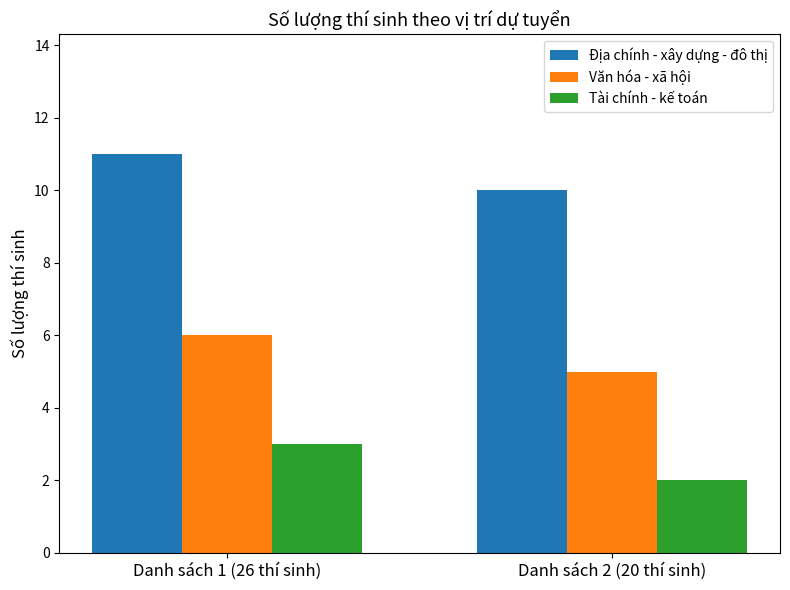

What is the sum of all Địa chính - xây dựng - đô thị values?

21